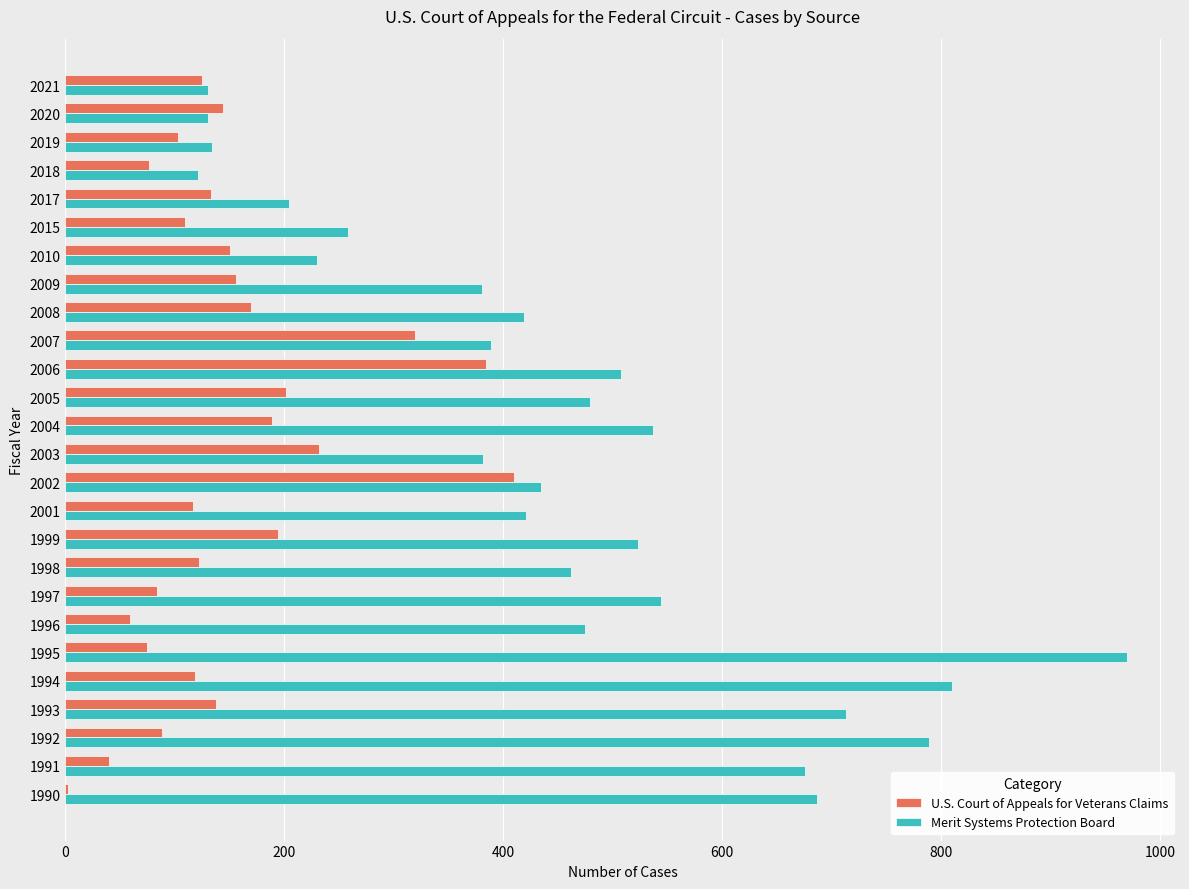

Which series has the largest total across all categories?

Merit Systems Protection Board